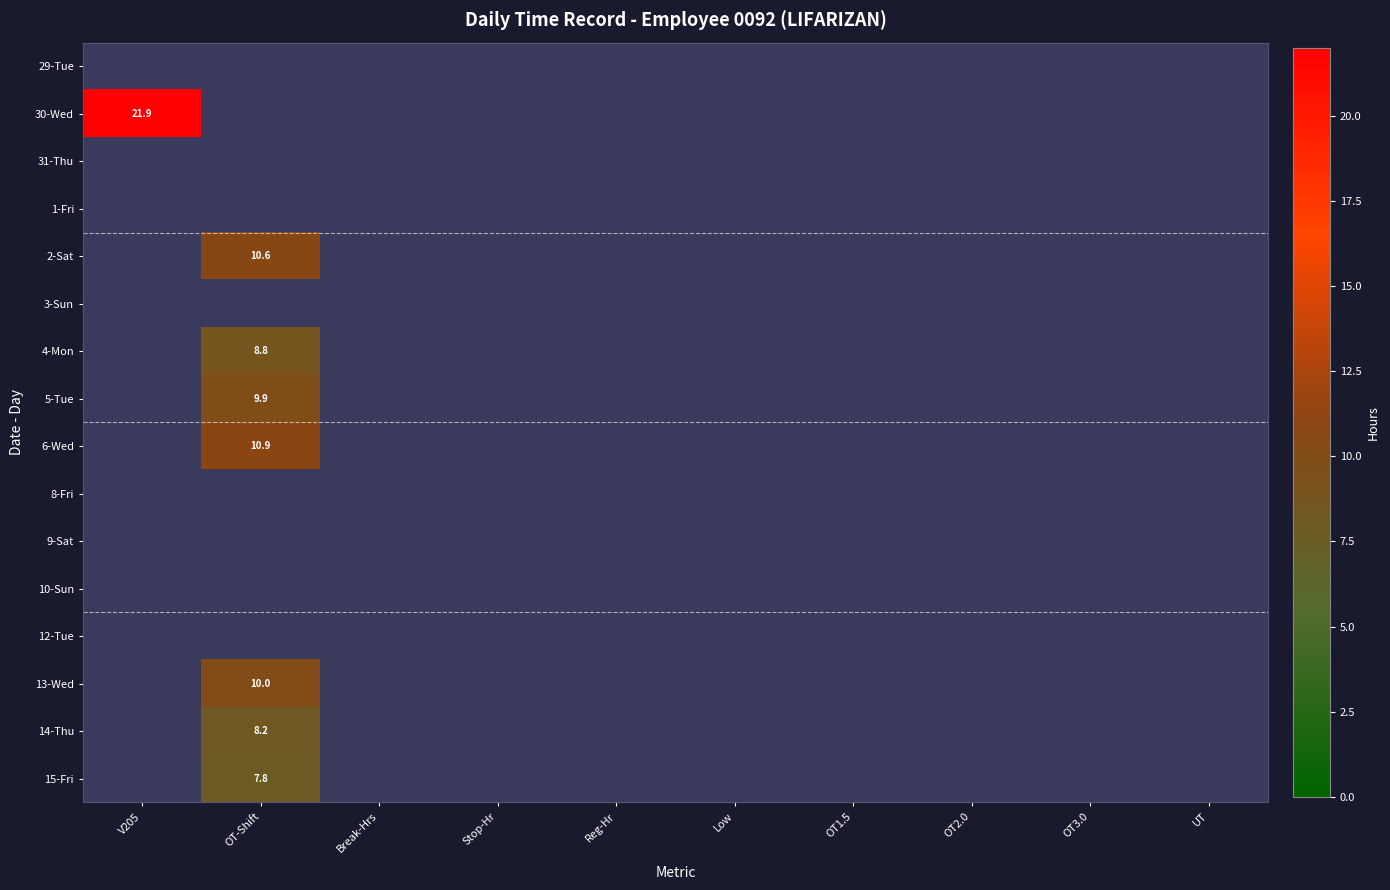

List the series in order of their overall mean, lowest first.

29-Tue, 30-Wed, 31-Thu, 1-Fri, 2-Sat, 3-Sun, 4-Mon, 5-Tue, 6-Wed, 8-Fri, 9-Sat, 10-Sun, 12-Tue, 13-Wed, 14-Thu, 15-Fri